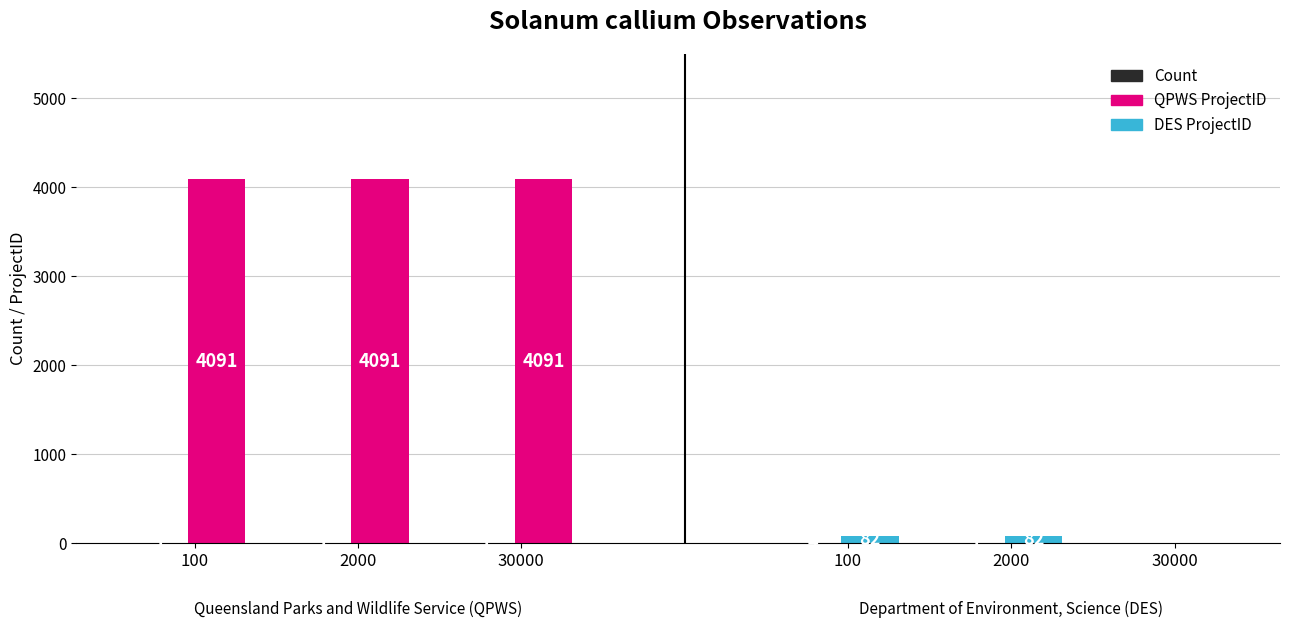

Are the bars horizontal?

No